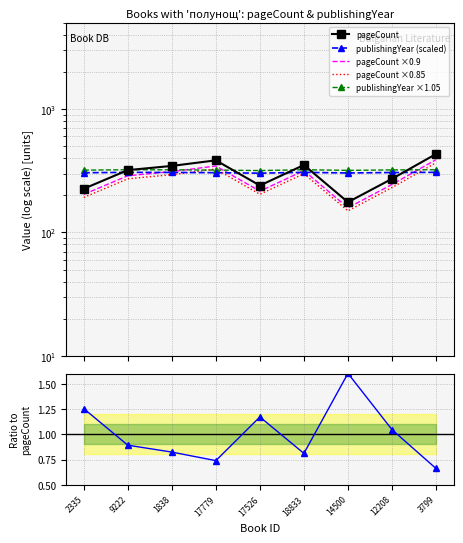

How many data points in publishingYear ×1.05 are above 321?

5